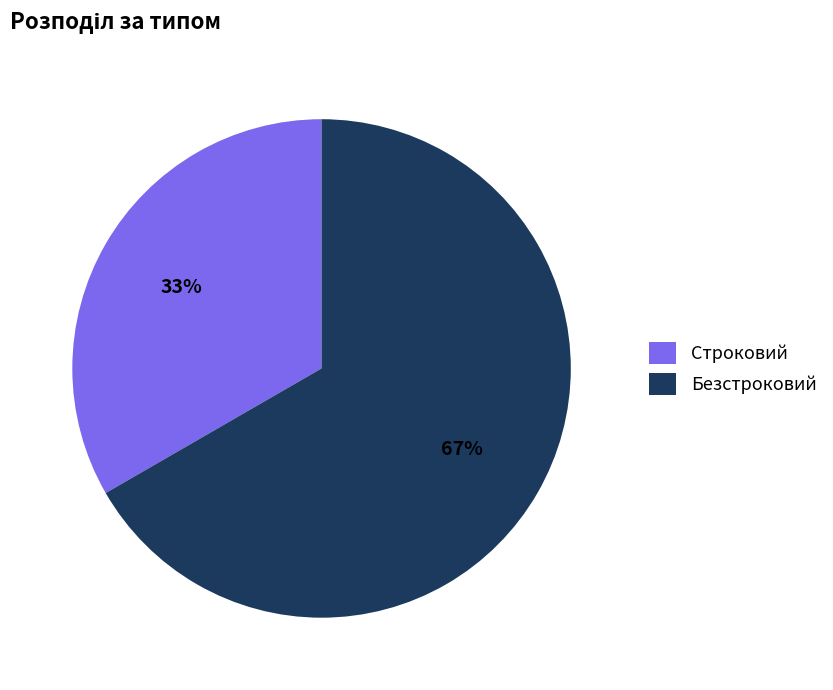

Do Безстроковий and Строковий together represent more than half of the pie?

Yes